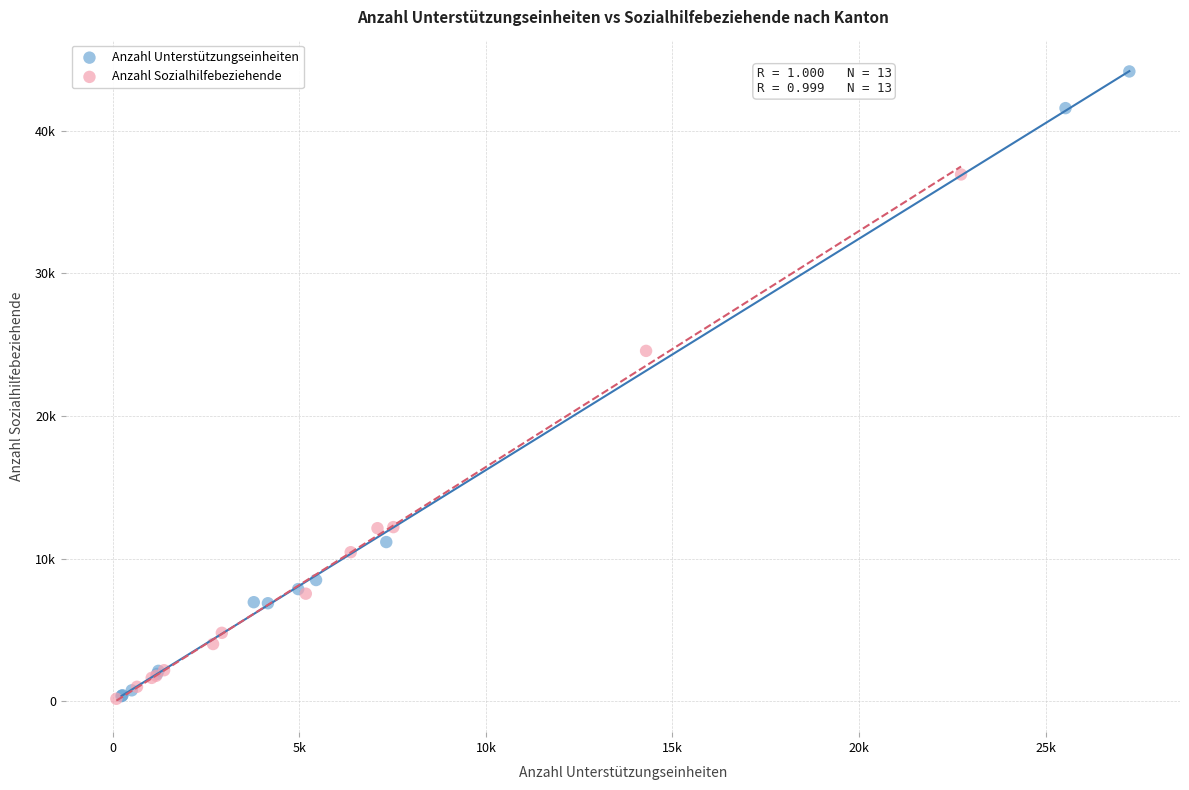

What are all the series names shown in the legend?

Anzahl Unterstützungseinheiten, Anzahl Sozialhilfebeziehende